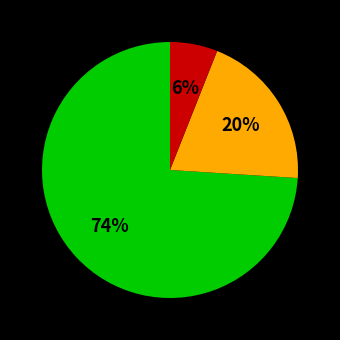

Is there a majority slice in this chart?

Yes